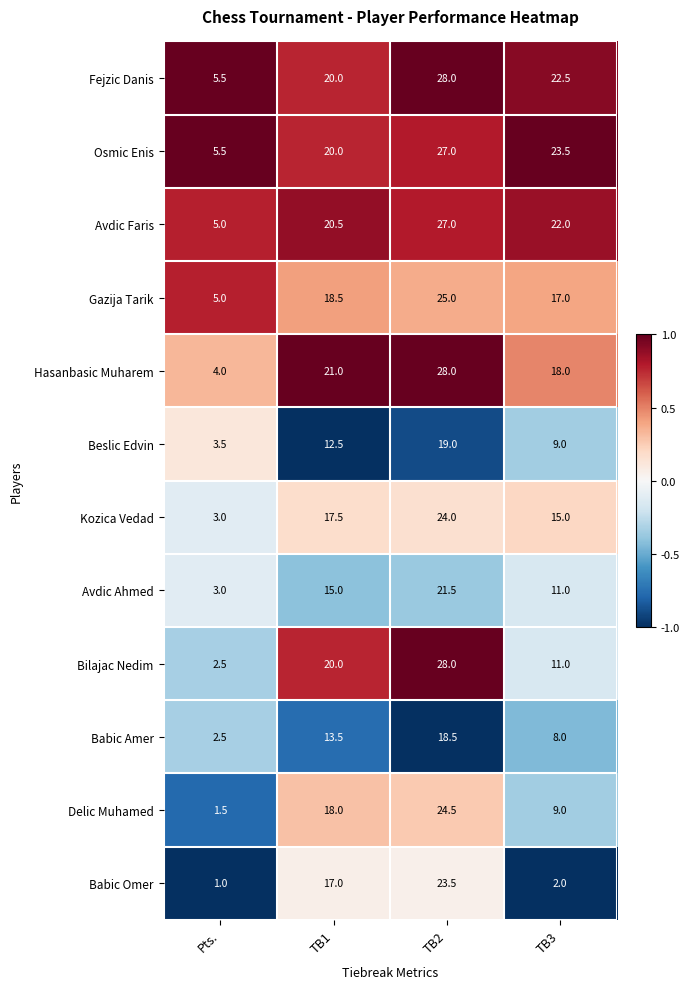

At which label does Osmic Enis first exceed 23?

TB2